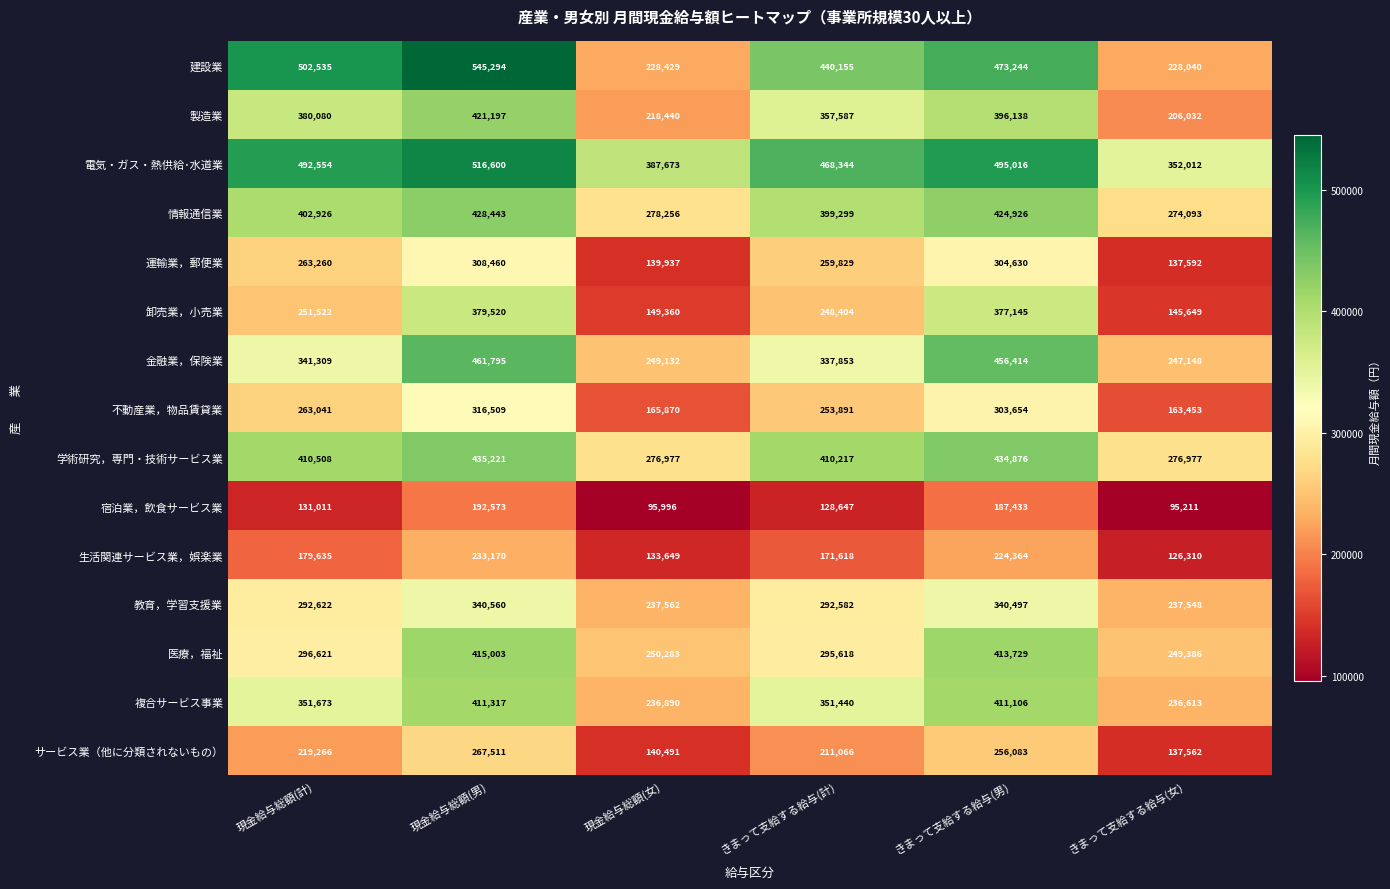

Rank the series by their maximum value, from lowest to highest.

宿泊業，飲食サービス業, 生活関連サービス業，娯楽業, サービス業（他に分類されないもの）, 運輸業，郵便業, 不動産業，物品賃貸業, 教育，学習支援業, 卸売業，小売業, 複合サービス事業, 医療，福祉, 製造業, 情報通信業, 学術研究，専門・技術サービス業, 金融業，保険業, 電気・ガス・熱供給･水道業, 建設業